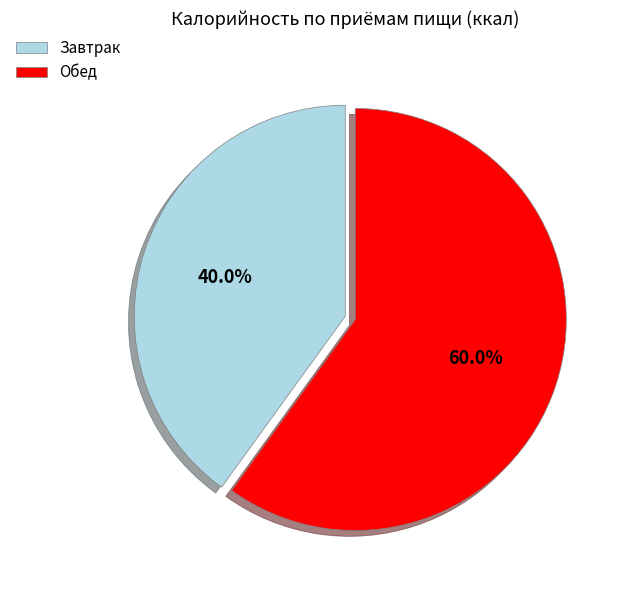

Do Завтрак and Обед together represent more than half of the pie?

Yes